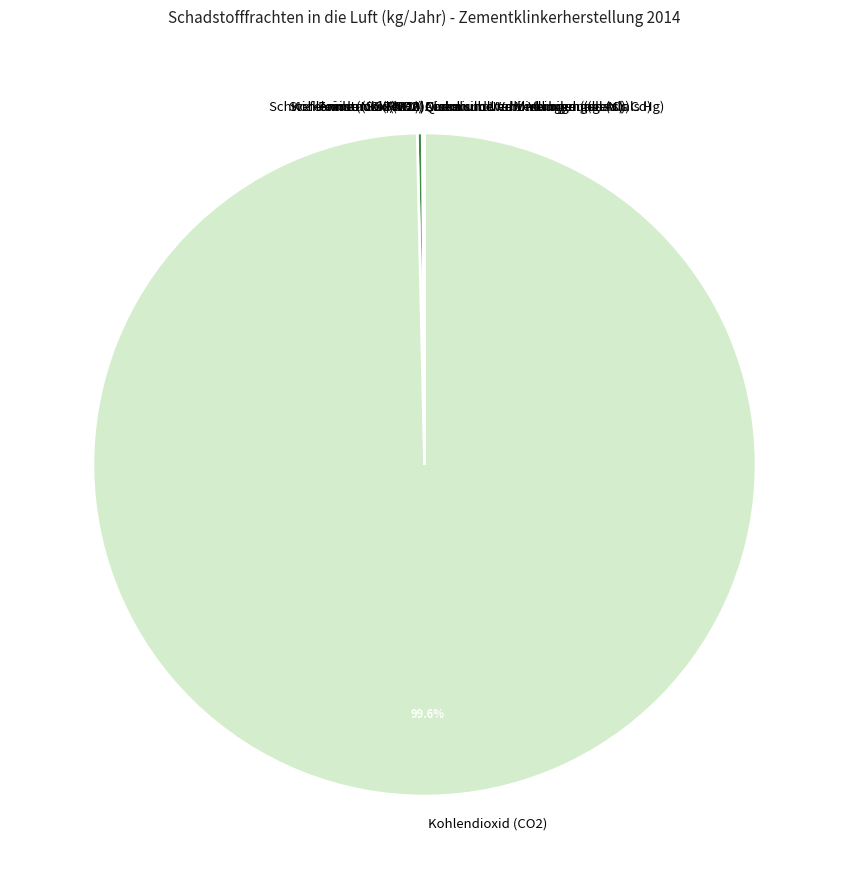

Does Kohlendioxid (CO2) account for over 50% of the chart?

Yes